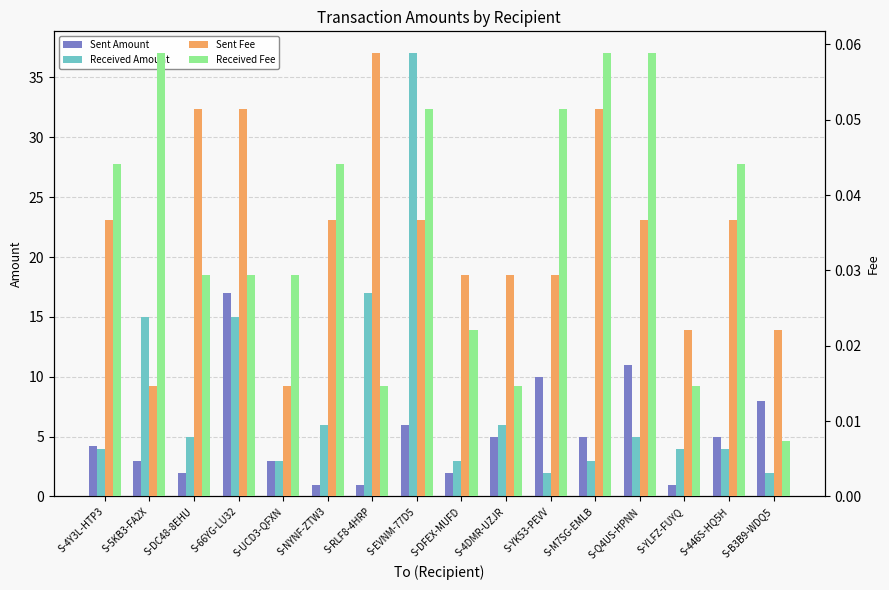

At S-NYNF-ZTW3, list the series in order from largest to smallest.

Received Amount, Sent Amount, Received Fee, Sent Fee